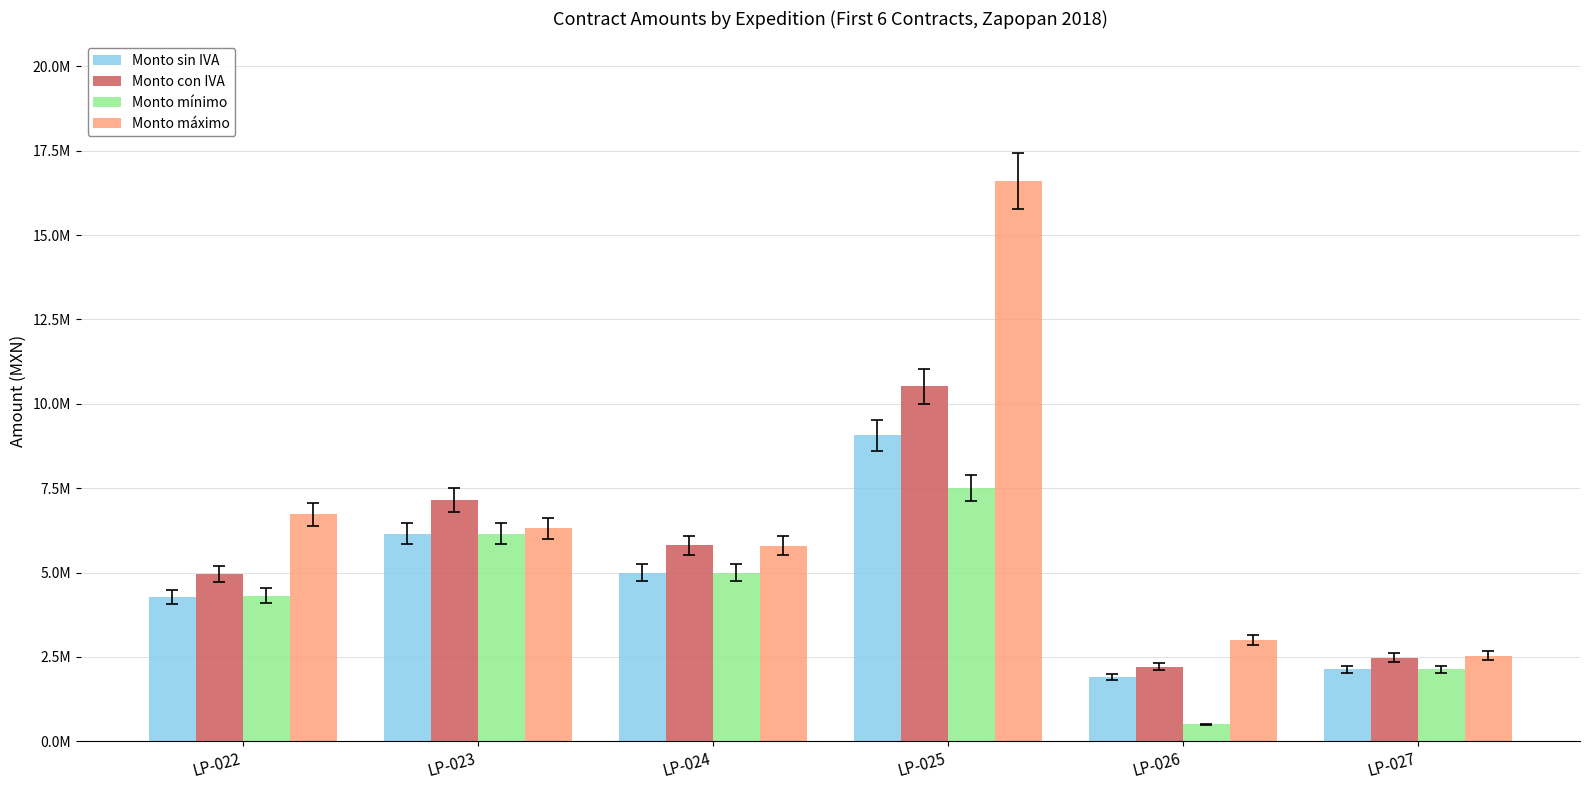

List the series in order of their peak value, lowest first.

Monto mínimo, Monto sin IVA, Monto con IVA, Monto máximo